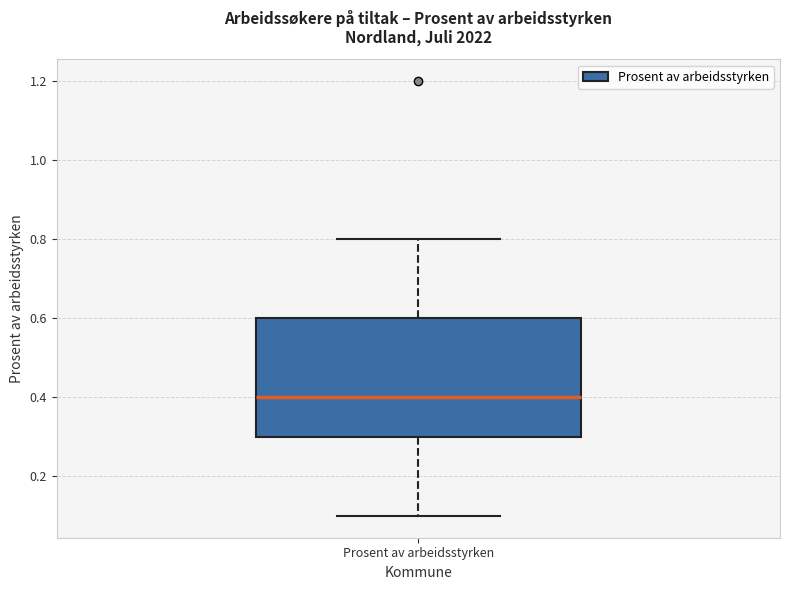

Transcribe this box plot: give where the median line is, the range the box spans, and where the two whiskers end, as read against the y-axis. The values are not printed on the chart, so give them approximately, as read against the axis.

median 0.4, box 0.3 to 0.6, whiskers 0.1 to 0.8